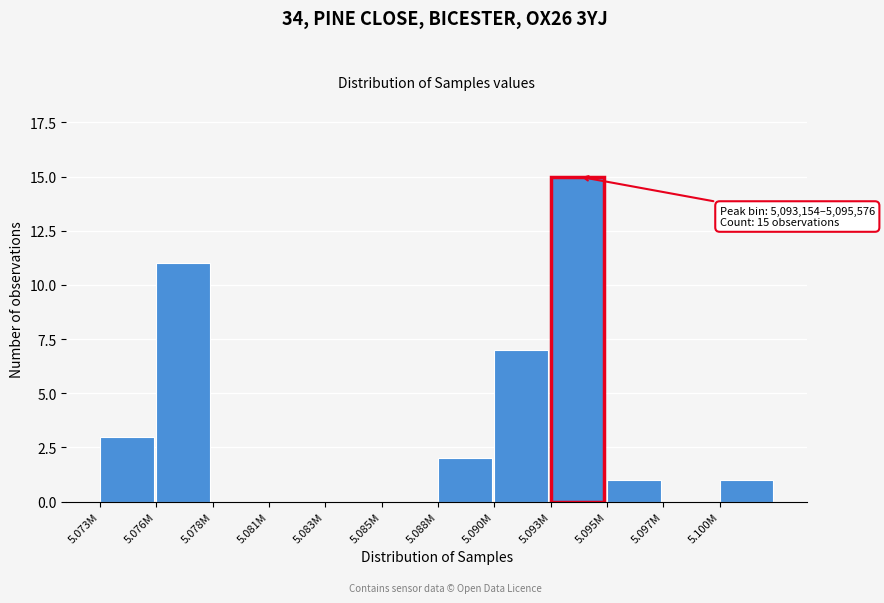

Reading right to left, what are all the values shown in this chart?

5.100M=1	5.097M=0	5.095M=1	5.093M=15	5.090M=7	5.088M=2	5.085M=0	5.083M=0	5.081M=0	5.078M=0	5.076M=11	5.073M=3